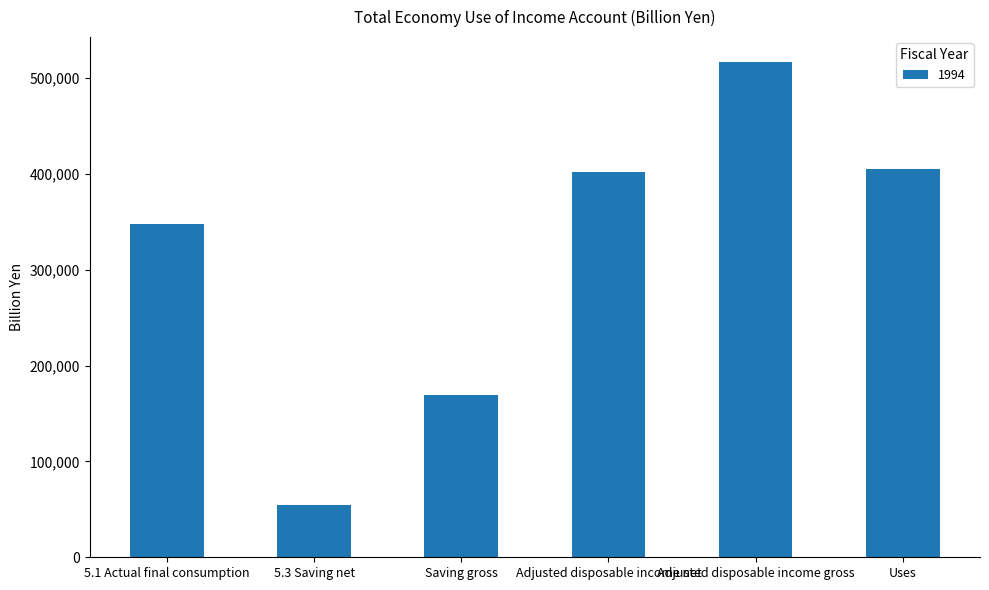

Between Uses and 5.1 Actual final consumption, which is larger?

Uses